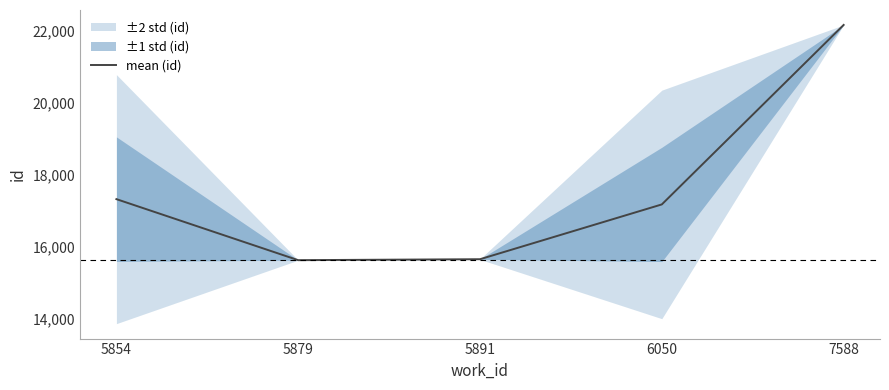

Where does the data first go above 17172?

5854